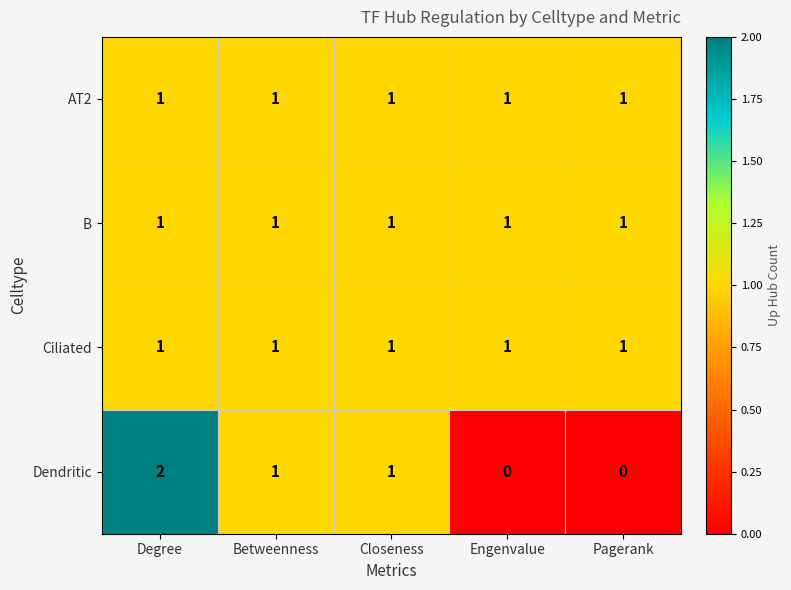

Between Betweenness and Pagerank, which series saw the biggest shift?

Dendritic